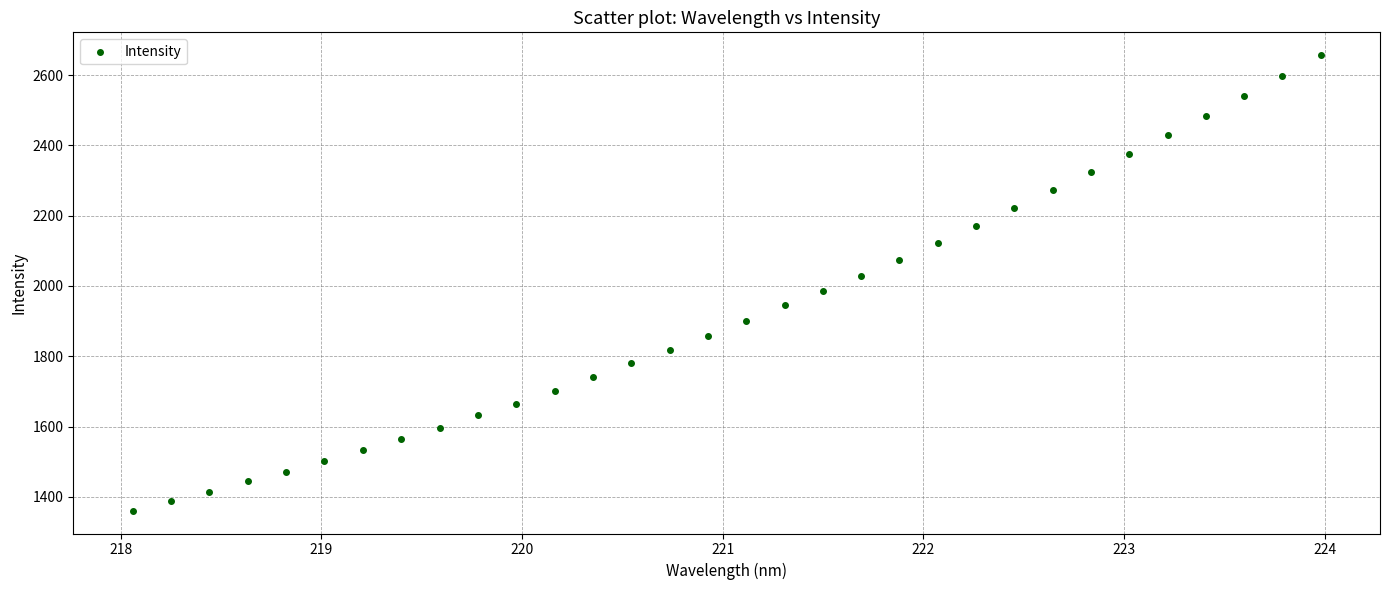

What is the range of Y values (max minus min)?

1296.1